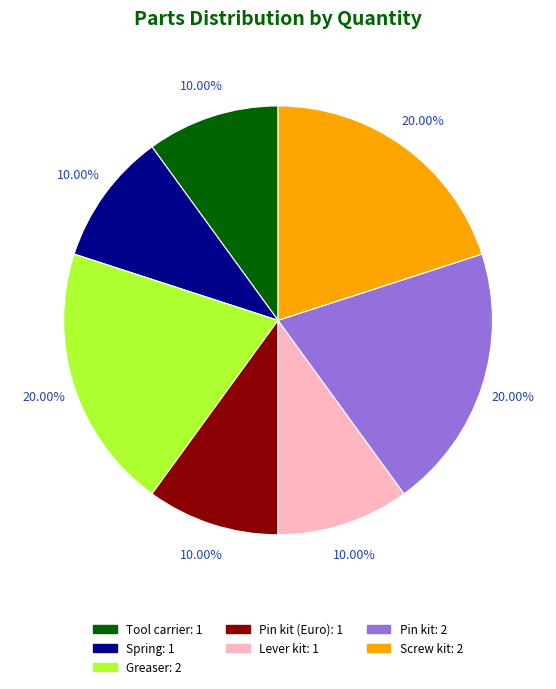

Is there any slice that represents more than half of the pie?

No